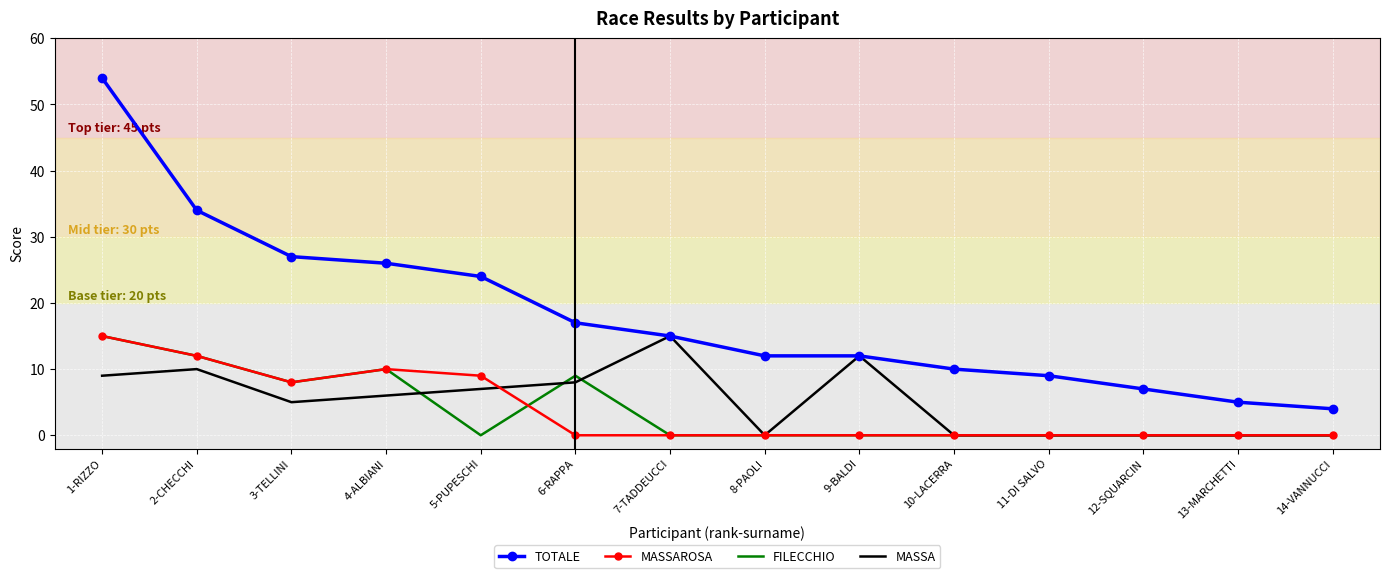

Reading left to right, transcribe all the data shown in this chart.

TOTALE: 54	34	27	26	24	17	15	12	12	10	9	7	5	4
MASSAROSA: 15	12	8	10	9	0	0	0	0	0	0	0	0	0
FILECCHIO: 15	12	8	10	0	9	0	0	0	0	0	0	0	0
MASSA: 9	10	5	6	7	8	15	0	12	0	0	0	0	0